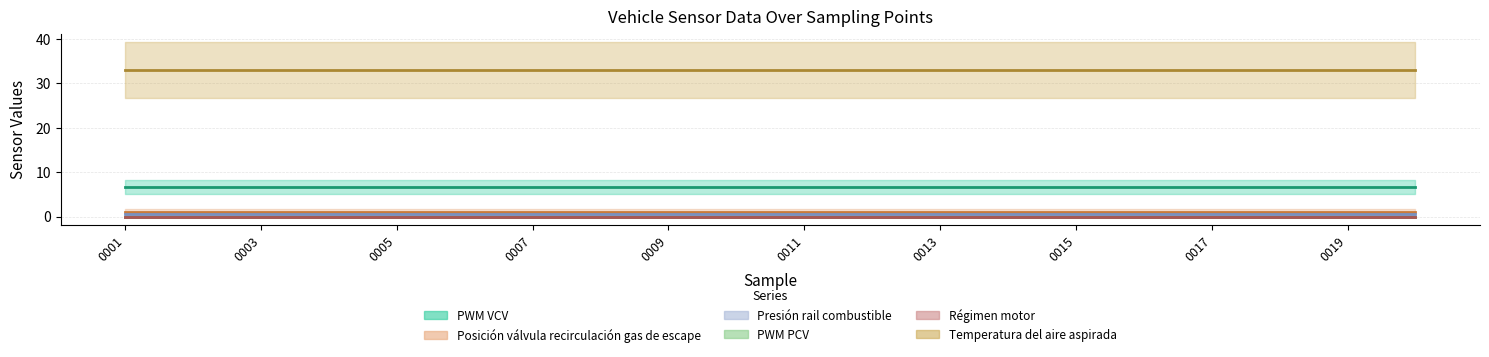

True or false: Temperatura del aire aspirada and PWM VCV cross at least once.

False